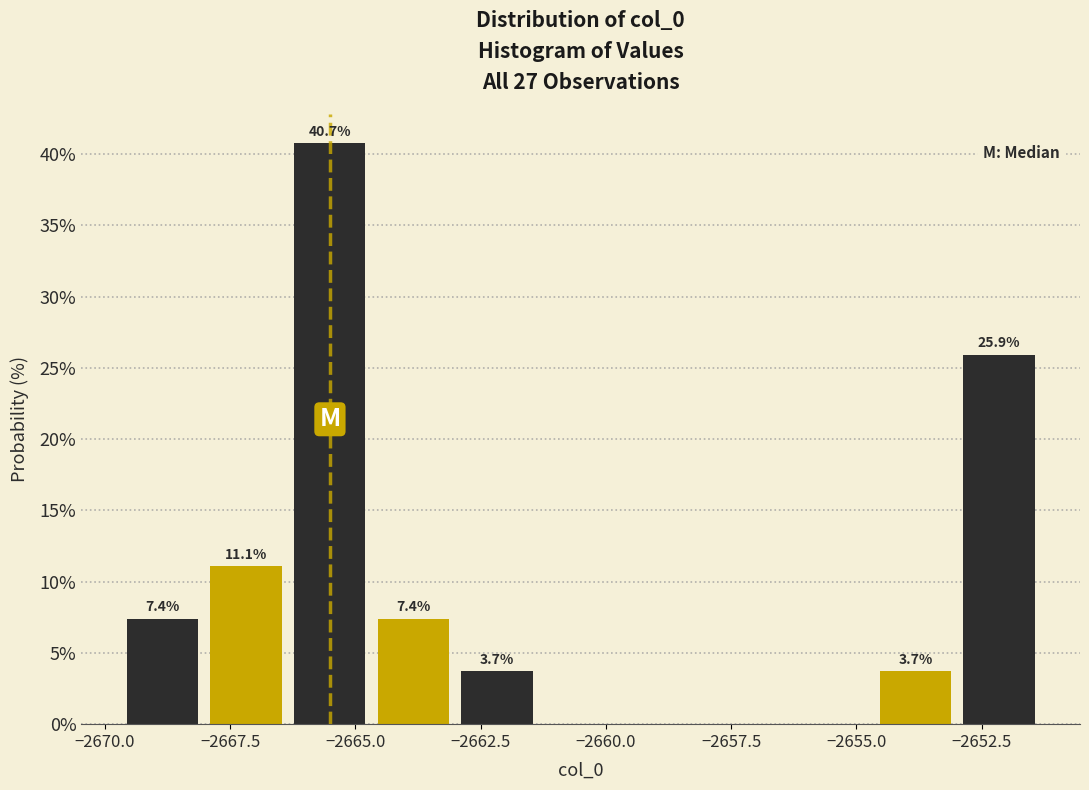

Read against the x-axis, roughly where is the centre of the tallest bar?

-2665.5